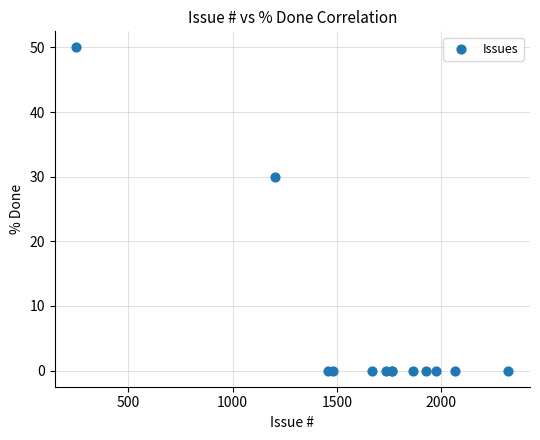

What Y value in the scatter plot is closest to 25?

30